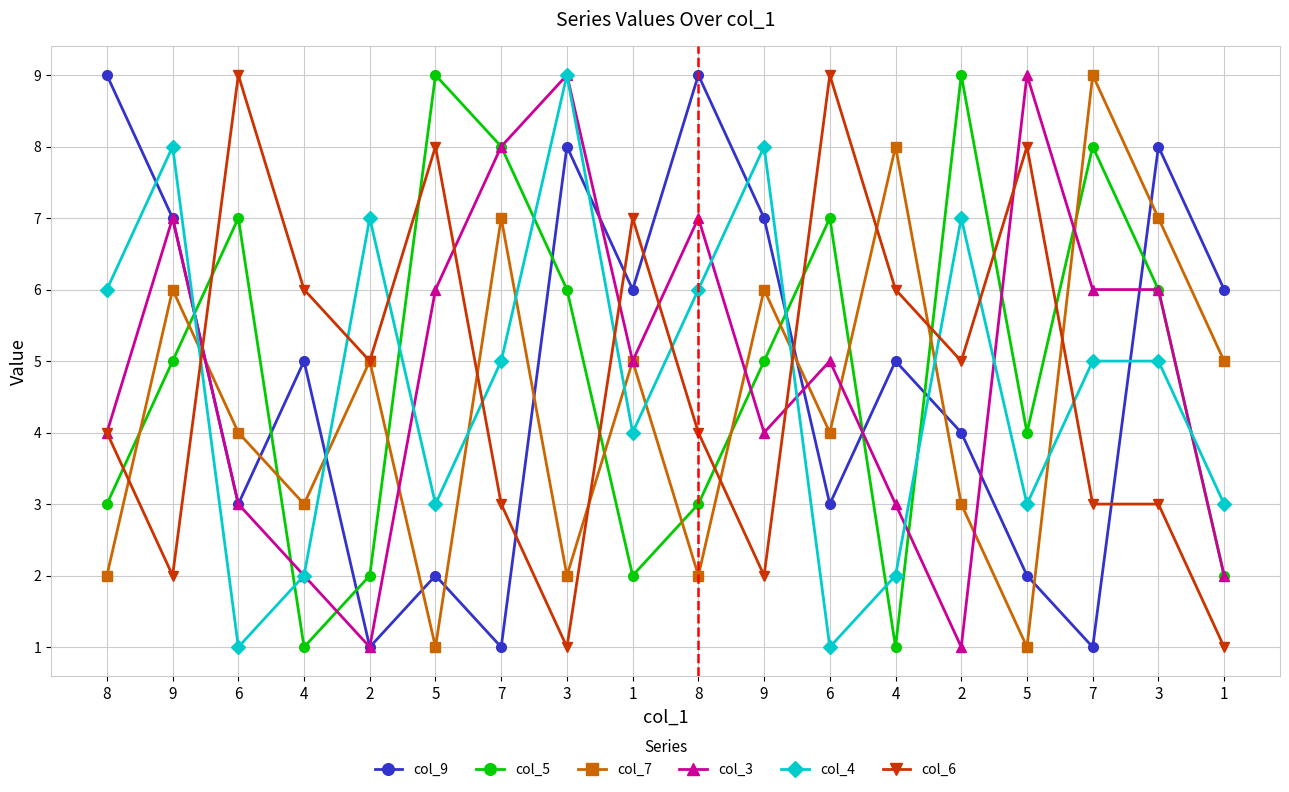

True or false: col_9 and col_6 intersect in this chart.

True